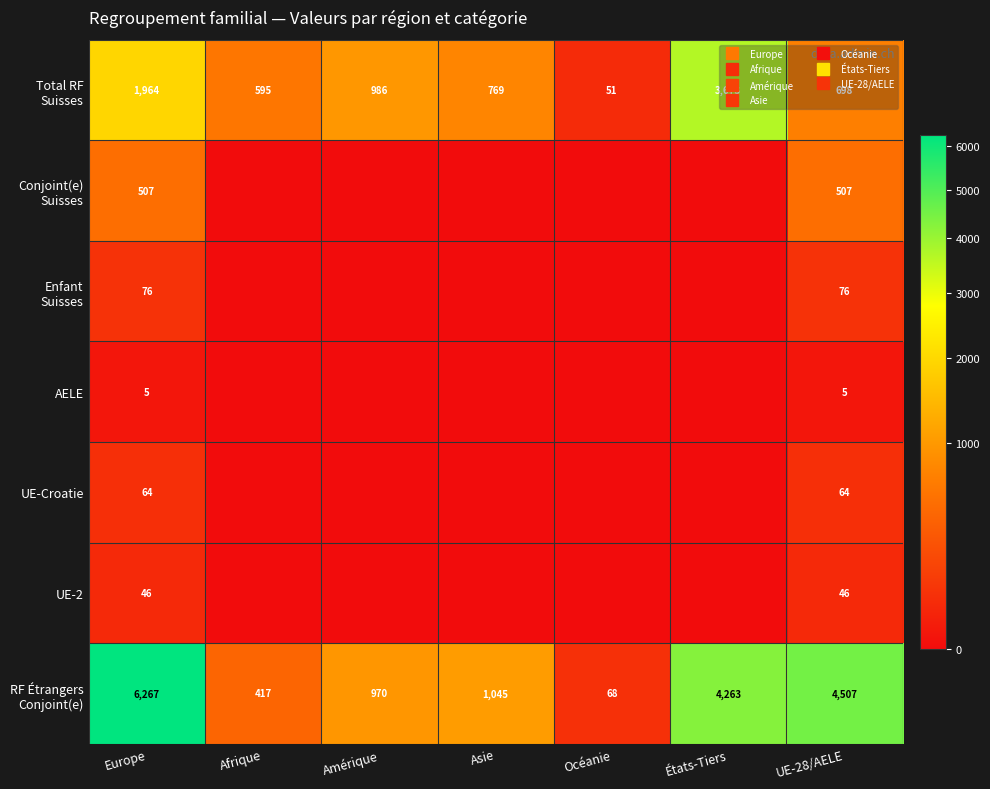

How many values in the Total RF Suisses series exceed 769?

3